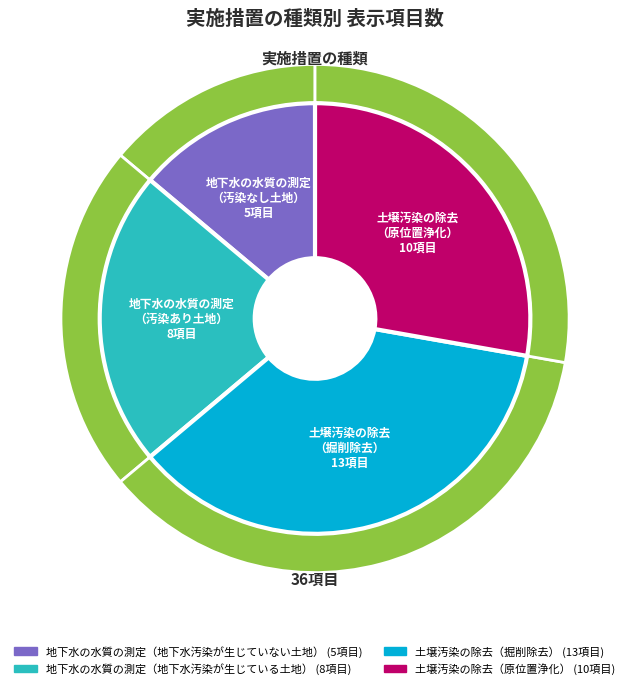

Count the number of slices in the pie.

4